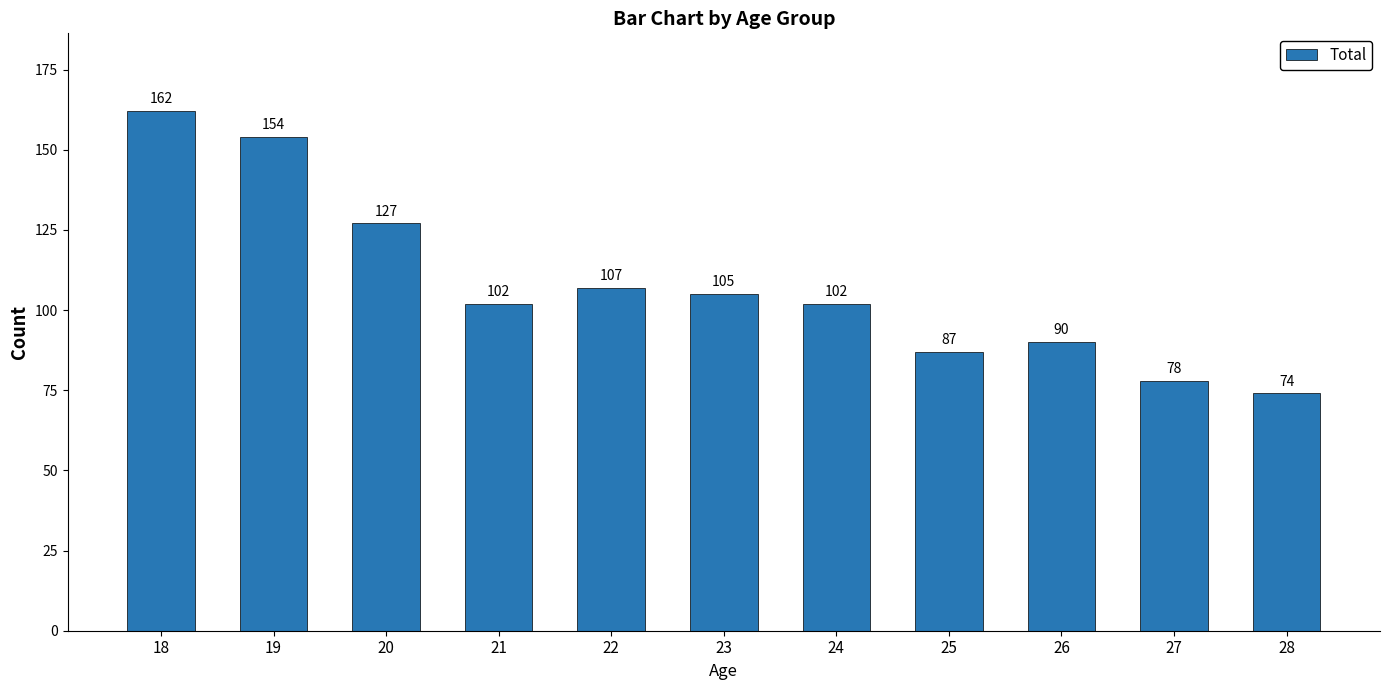

Between 21 and 27, which is larger?

21